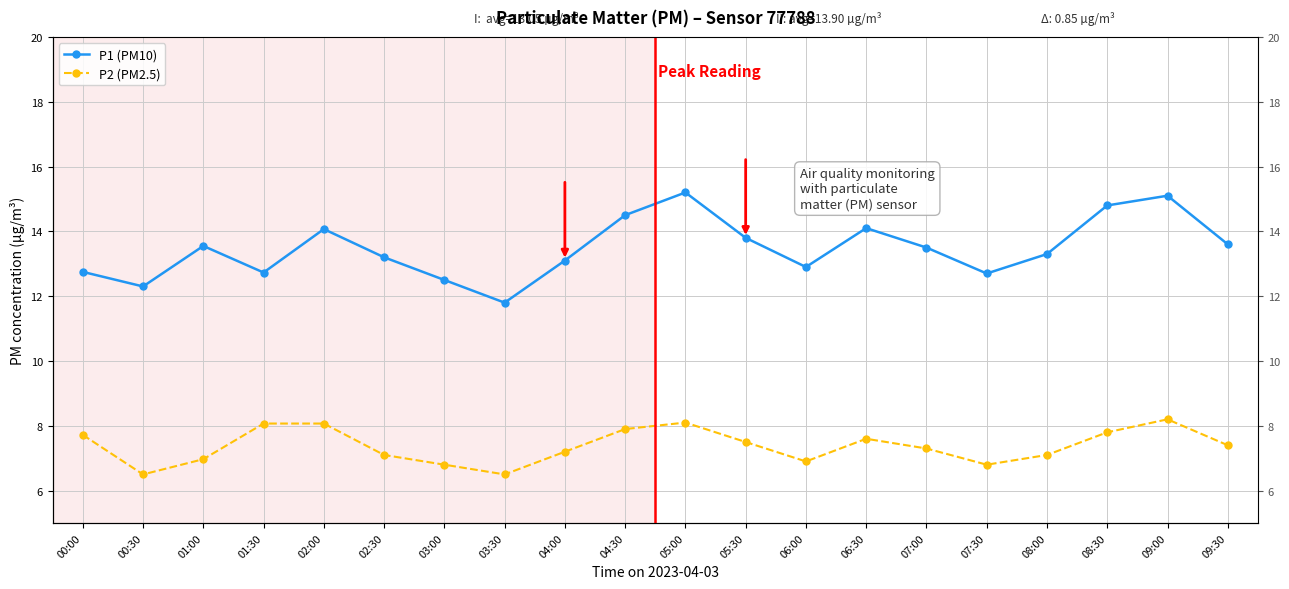

How many interior local valleys does the P2 (PM2.5) series have?

4